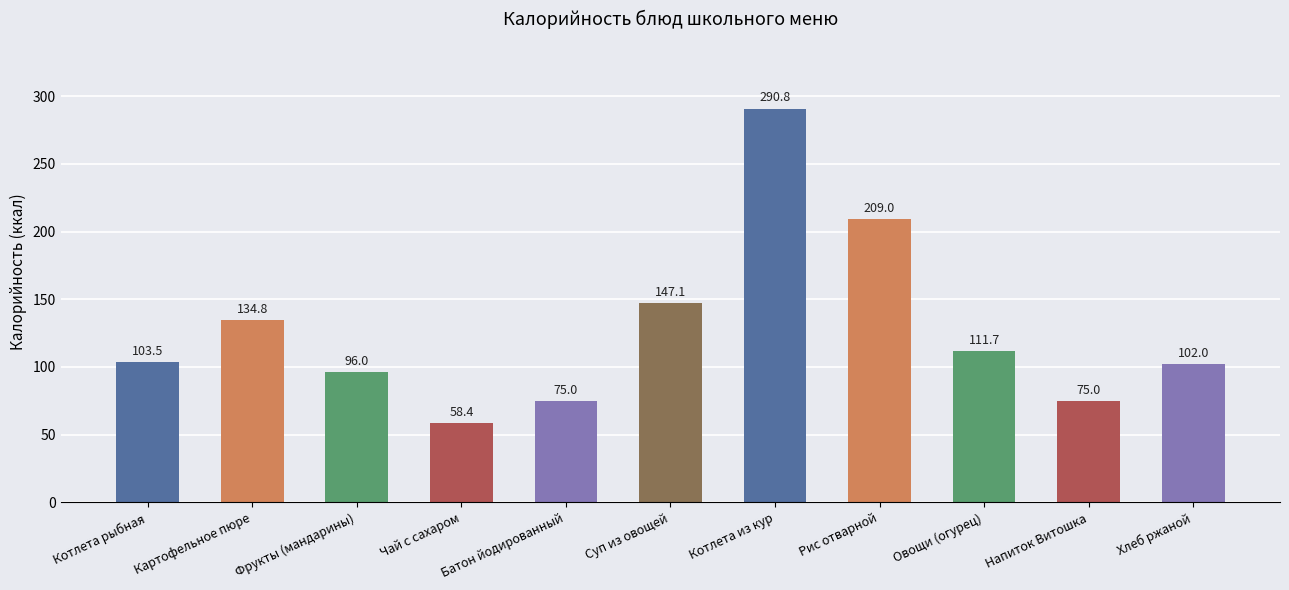

Is it true that the value at Фрукты (мандарины) is 58.1?

False